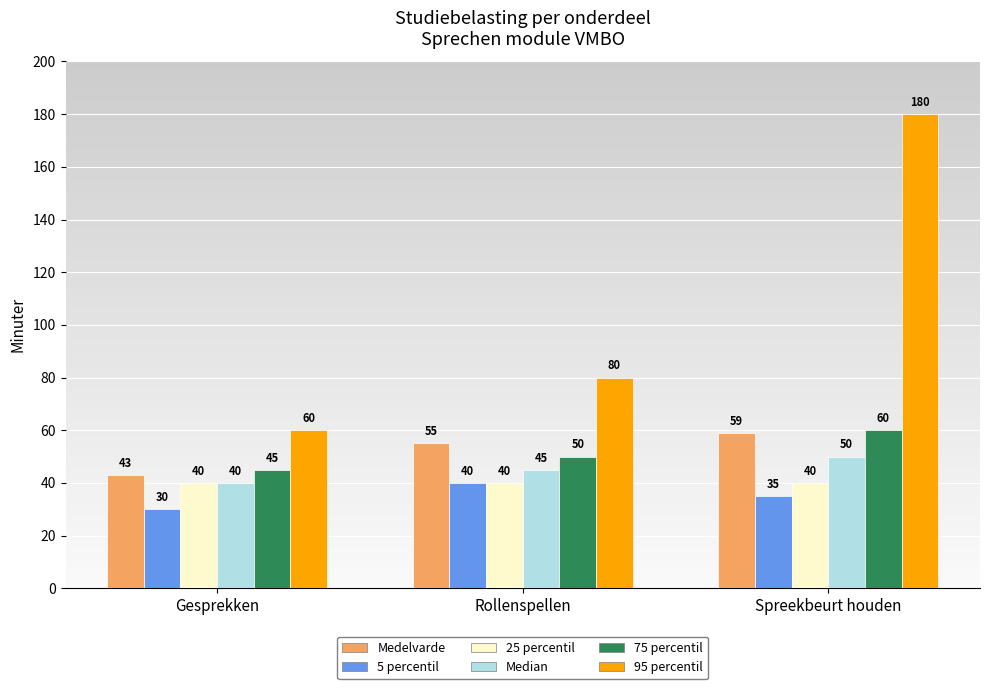

Reading left to right, what are all the values shown in this chart?

Medelvarde: 43	55	59
5 percentil: 30	40	35
25 percentil: 40	40	40
Median: 40	45	50
75 percentil: 45	50	60
95 percentil: 60	80	180